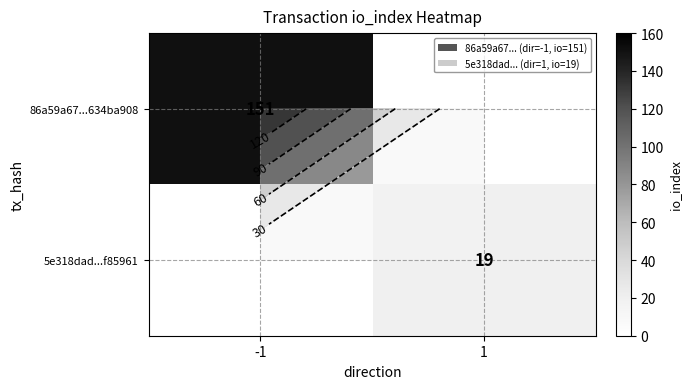

At which label is 86a59a67...634ba908 closest to 75?

1